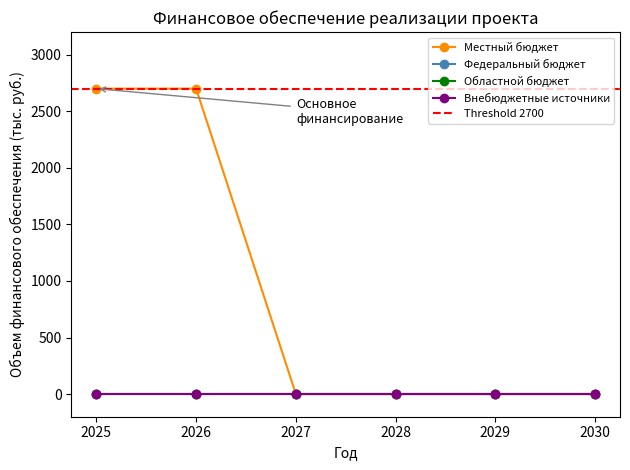

Which category has the highest value in the Внебюджетные источники series?

2025